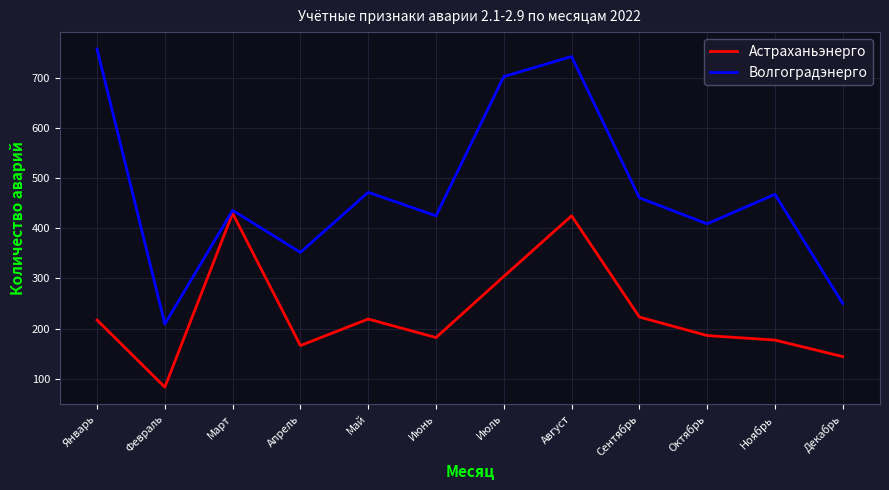

Which series has the largest range (max minus min)?

Волгоградэнерго